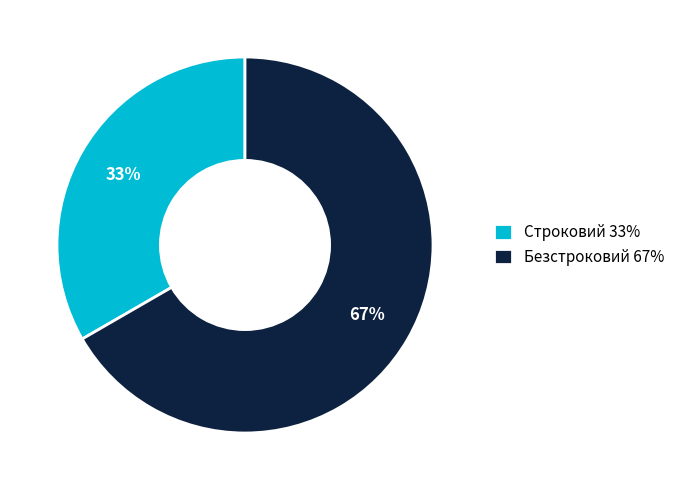

Combined, do Строковий 33% and Безстроковий 67% account for over 50%?

Yes